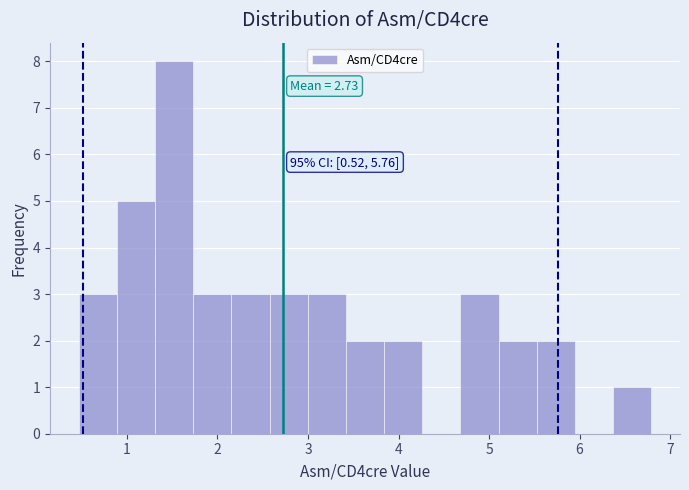

Which range on the x-axis has the tallest bar?

1.3 to 1.7